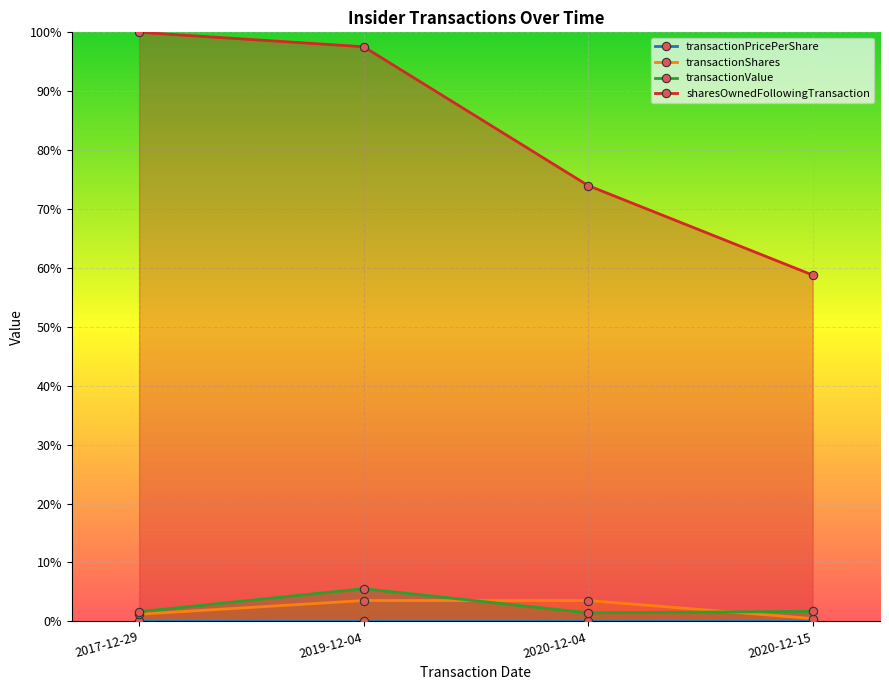

Reading left to right, extract all data points from this chart.

transactionPricePerShare: 2017-12-29=0.0	2019-12-04=0.0	2020-12-04=0.0	2020-12-15=0.0
transactionShares: 2017-12-29=1.2	2019-12-04=3.5	2020-12-04=3.5	2020-12-15=0.5
transactionValue: 2017-12-29=1.6	2019-12-04=5.5	2020-12-04=1.5	2020-12-15=1.7
sharesOwnedFollowingTransaction: 2017-12-29=100.0	2019-12-04=97.6	2020-12-04=74.0	2020-12-15=58.8